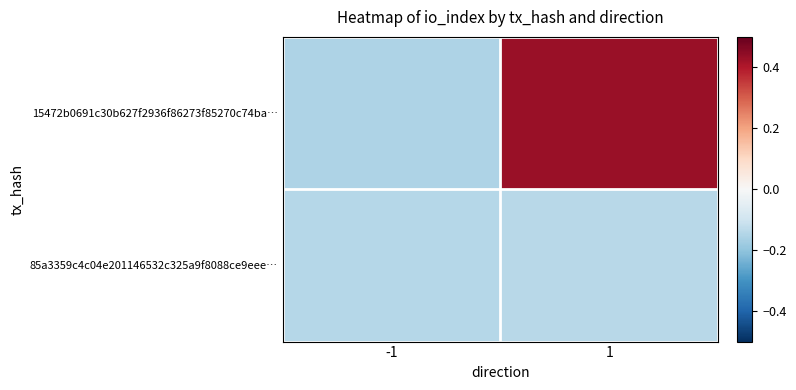

Reading left to right, list all the values displayed in this chart.

15472b0691c30b627f2936f86273f85270c74ba…: -1=-0.2	1=0.4
85a3359c4c04e201146532c325a9f8088ce9eee…: -1=-0.1	1=-0.1